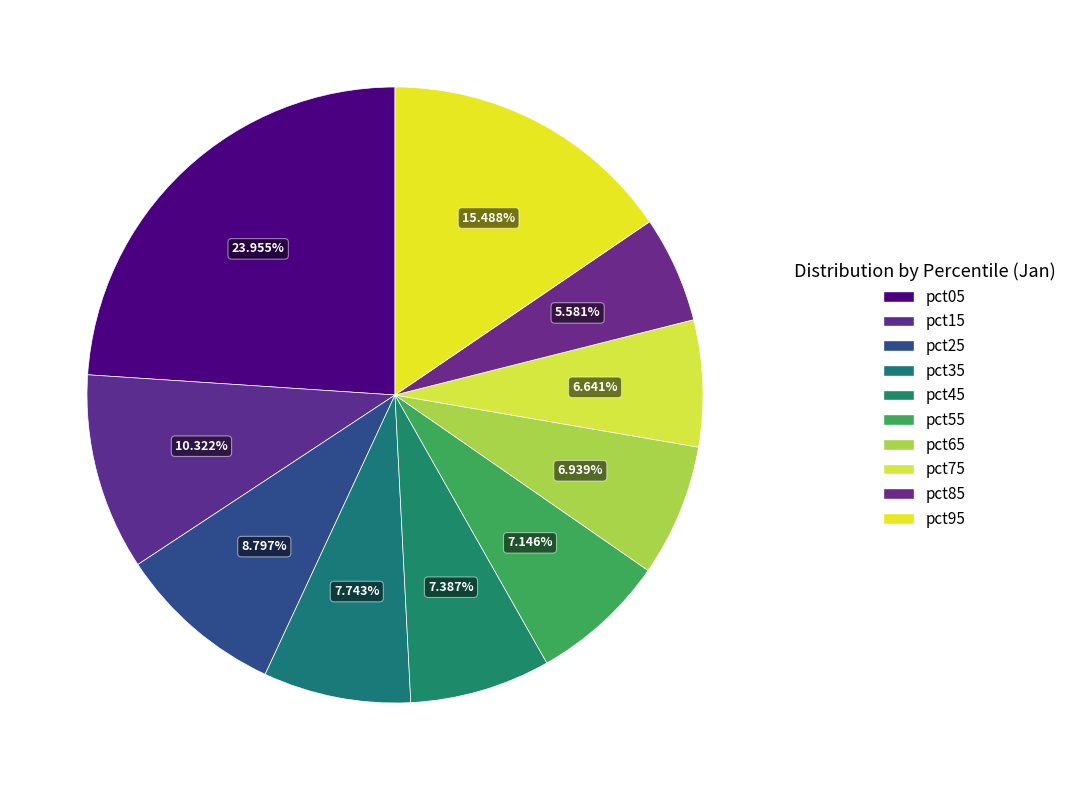

Which has a higher value, pct45 or pct75?

pct45